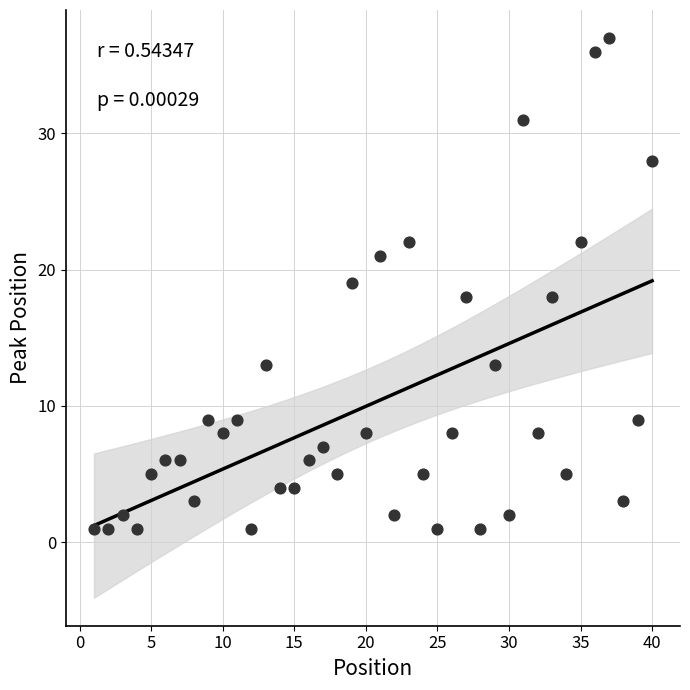

What is the range of Y values (max minus min)?

36